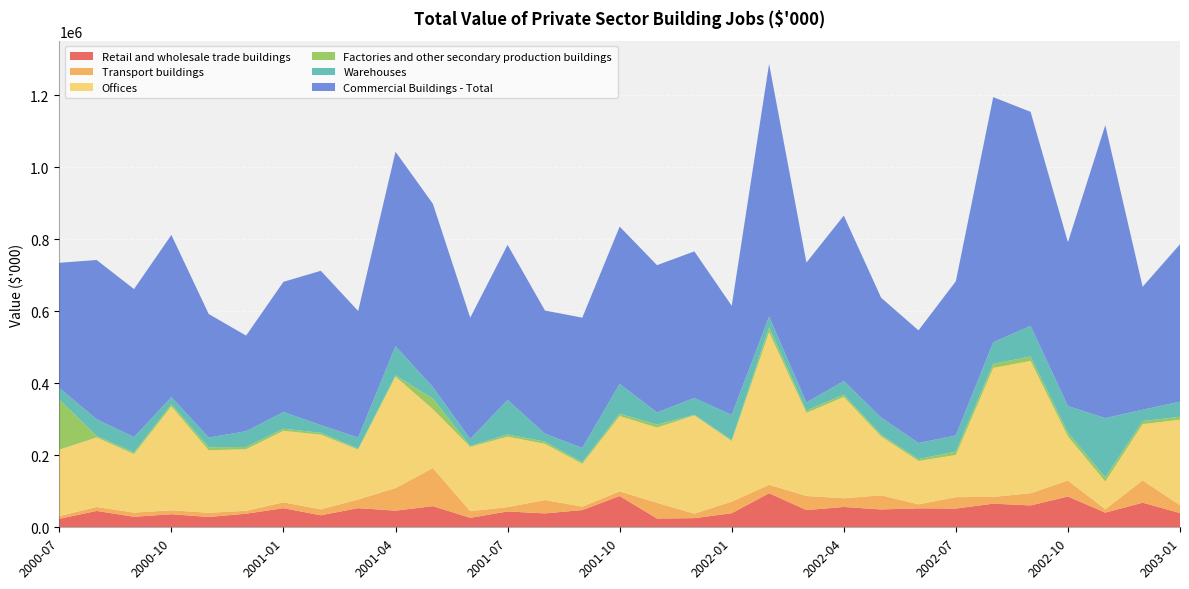

Reading right to left, extract all data points from this chart.

Retail and wholesale trade buildings: 39563	68355	40735	85446	60749	65622	52144	52688	49623	56485	47893	94703	39022	25417	24360	86861	47840	38592	43967	26346	58722	46314	53194	33389	53122	37781	28626	36331	29252	45487	23599
Transport buildings: 21812	61833	9578	44591	33831	18839	31683	10970	39224	24236	39149	23484	32235	12520	43674	12980	9562	37129	12096	18469	105826	62601	24073	16350	16274	7925	11768	10852	11608	10910	7565
Offices: 237587	156407	76764	122519	367722	358328	116912	120738	163587	281506	230895	423838	168249	272914	209121	209063	118912	156306	195853	178418	163861	309511	138520	207684	198565	171152	173642	288756	162543	193116	184619
Factories and other secondary production buildings: 8096	8458	11715	10445	12265	11403	9695	5188	4647	6514	6653	13134	3206	1695	8218	6611	4720	5992	6076	2476	29160	3848	2889	5065	5893	6381	8370	6108	4900	4399	138839
Warehouses: 42172	31532	164646	73847	85070	59958	44856	44623	47898	37688	22207	30467	69634	46770	33906	83066	39353	22250	95955	19627	32068	80890	30566	21538	46516	43573	27019	19711	42315	46213	32524
Commercial Buildings - Total: 437194	341764	813823	455326	594711	681075	428469	312908	332772	459552	388742	702066	303140	407247	409063	436868	362066	341980	430855	337089	509294	540284	351783	428718	361613	265786	343169	450610	411247	442565	347809